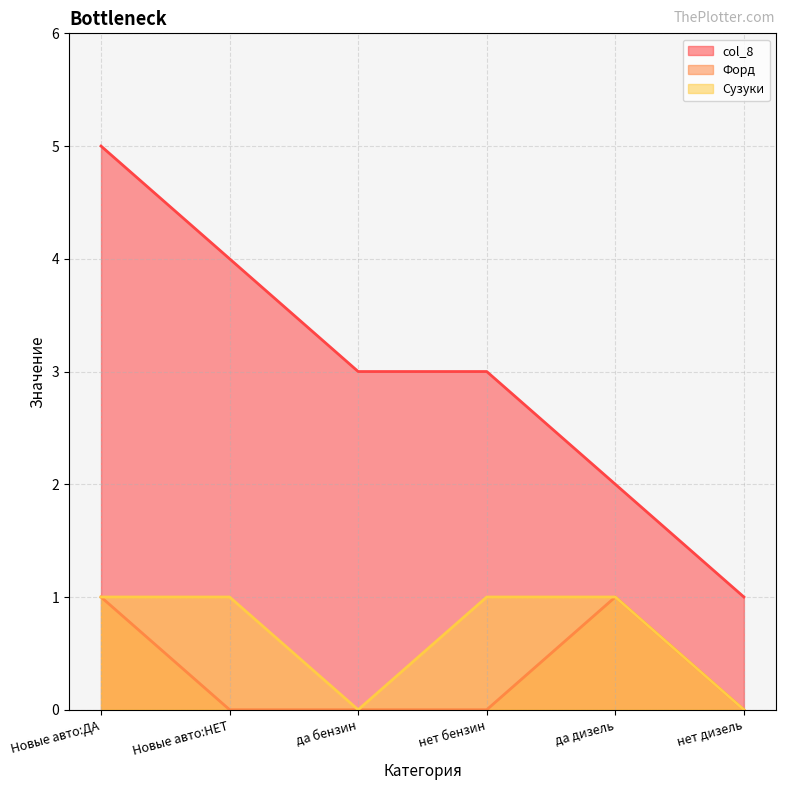

Which series has the largest total across all categories?

col_8